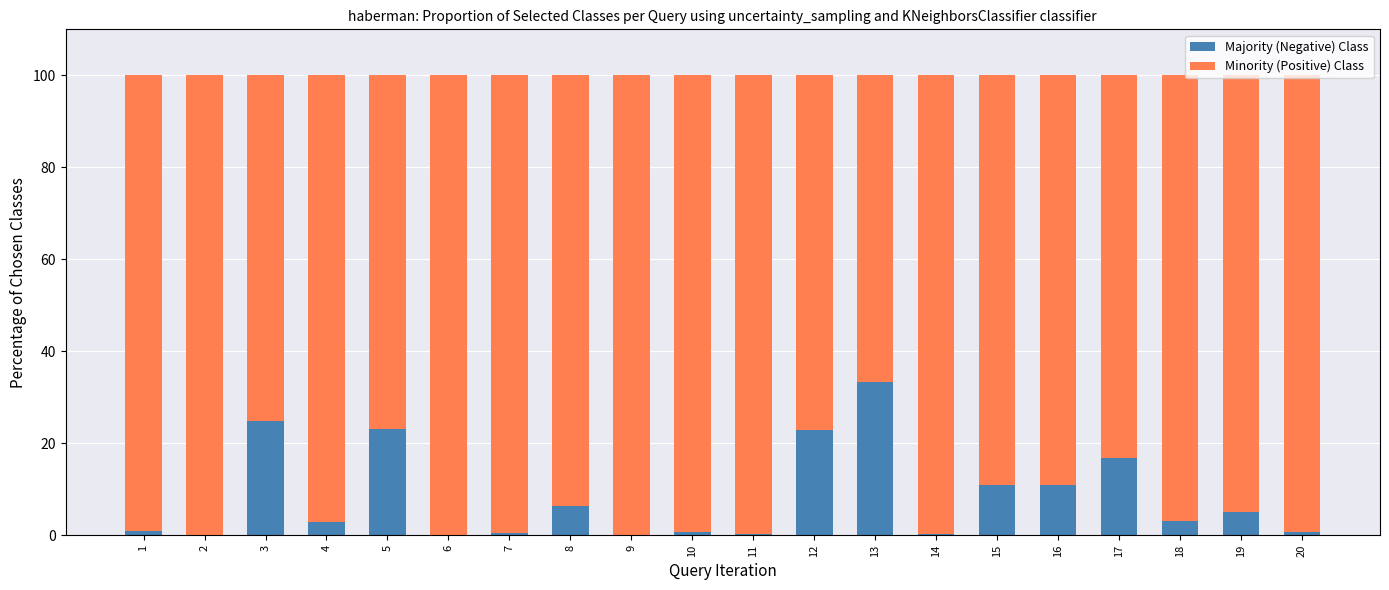

Which has a higher value, 9 or 2?

2